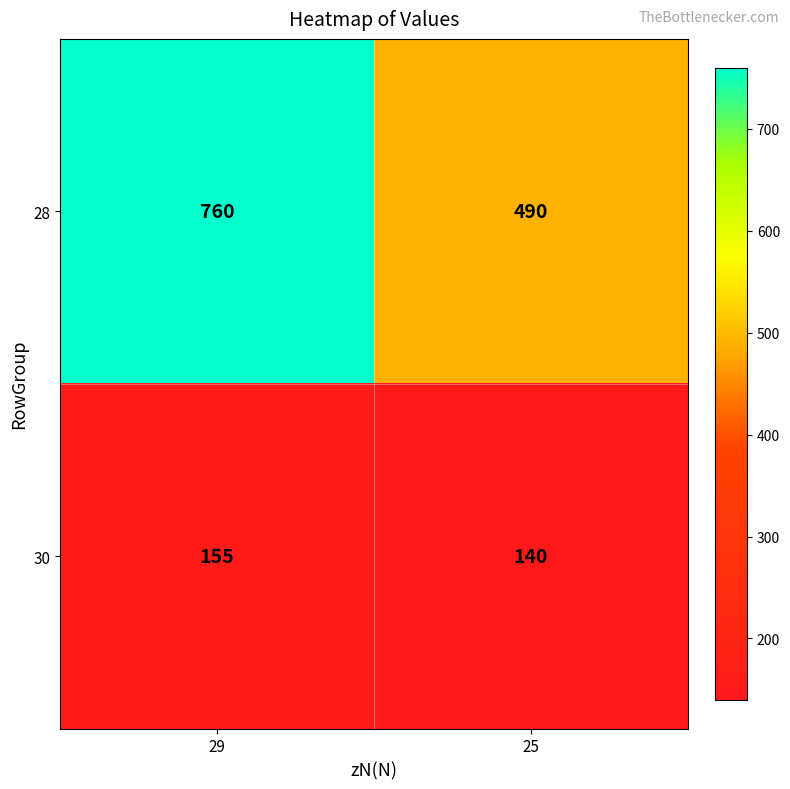

Rank the series by their average value, from lowest to highest.

30, 28